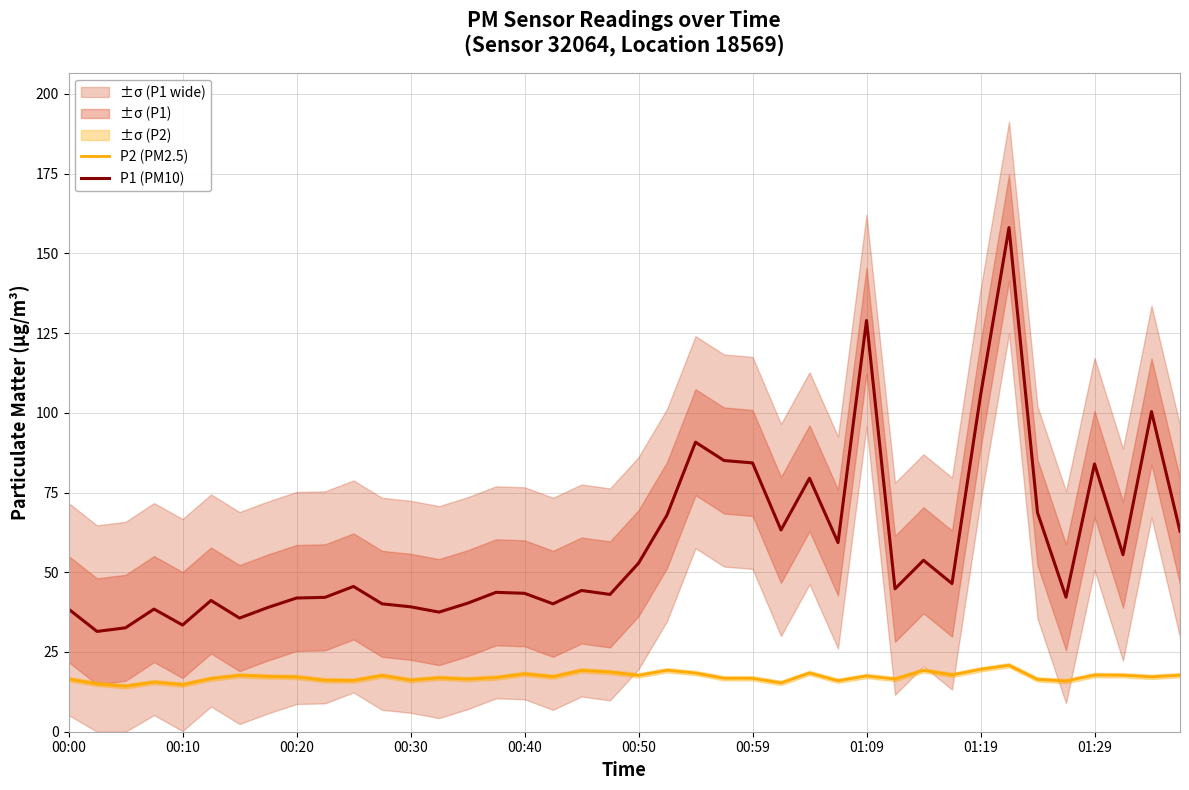

What is the total value across all series at 35?

58.1